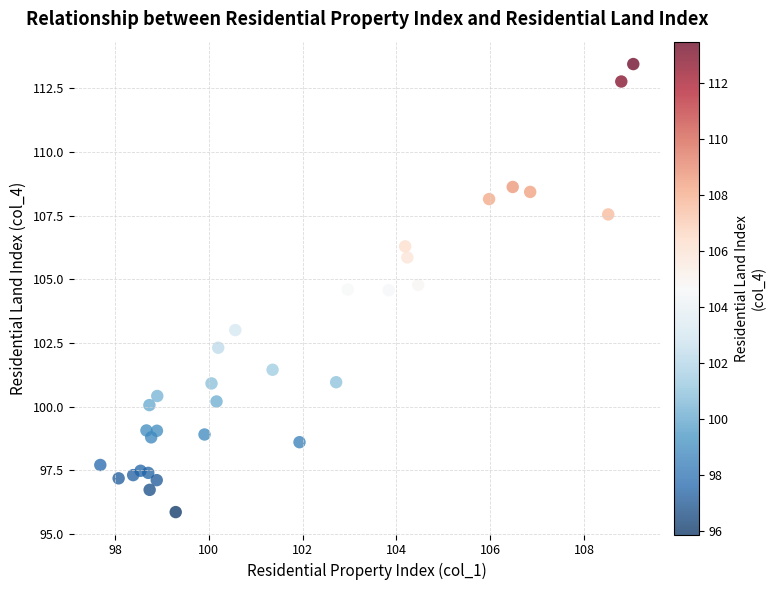

What is the range of Y values (max minus min)?

17.6